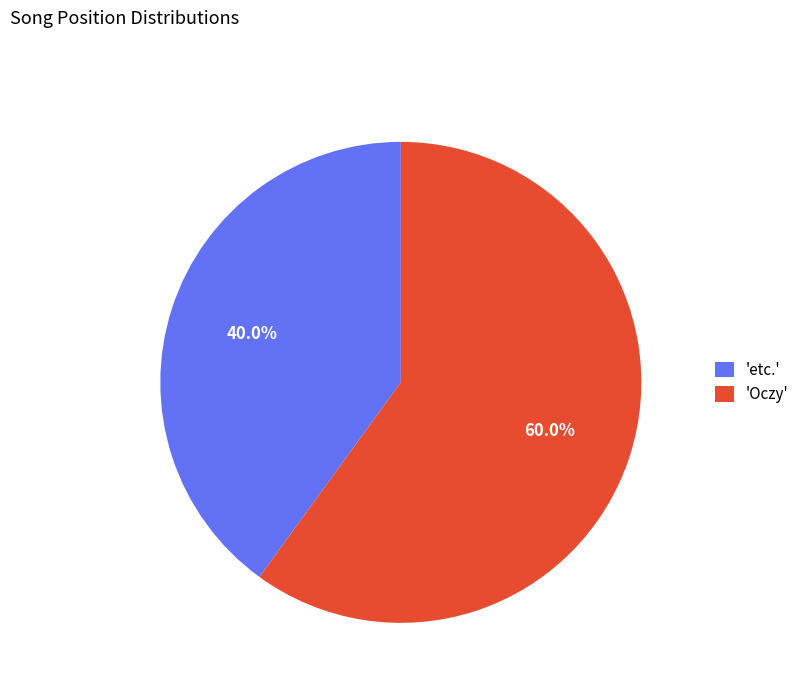

Which slice is the largest?

'Oczy'